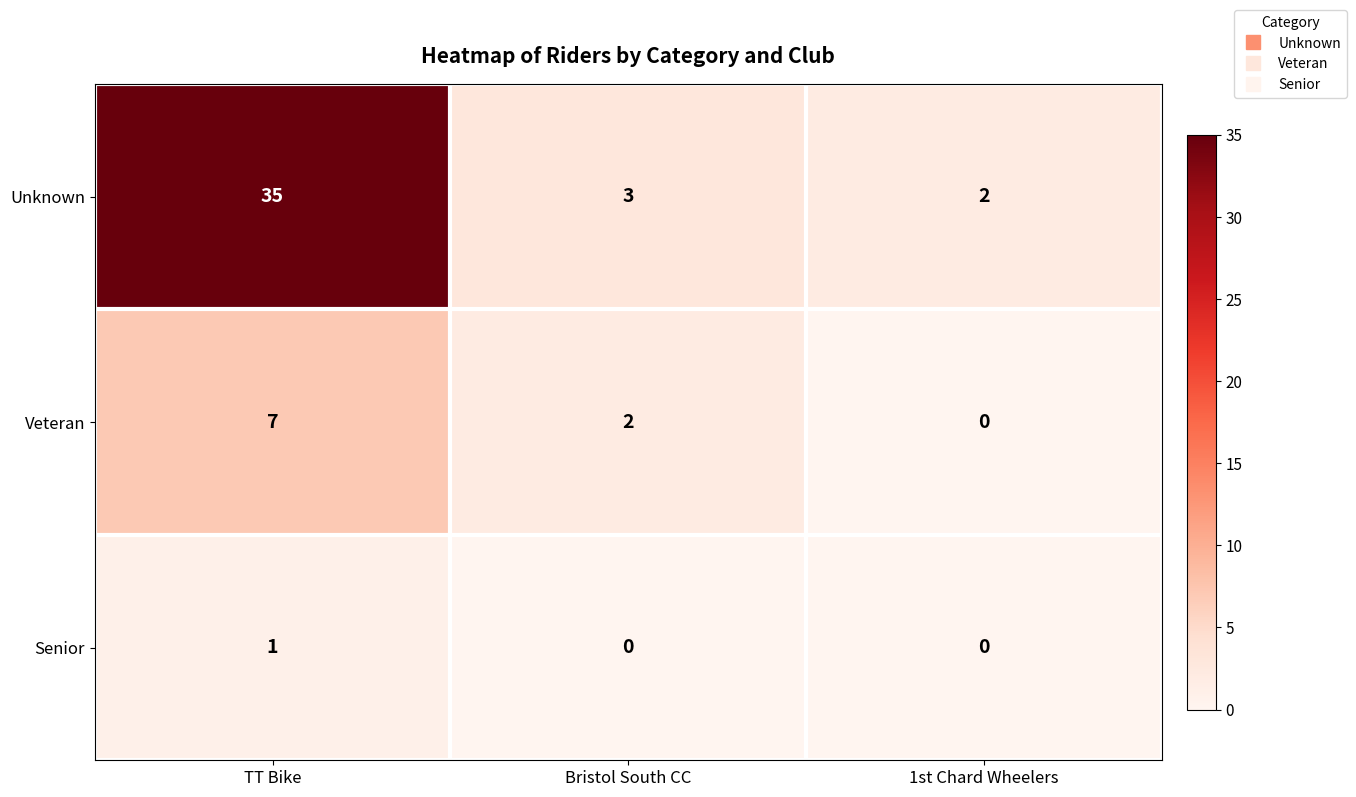

Read the Unknown value at TT Bike, to the nearest 5.

35